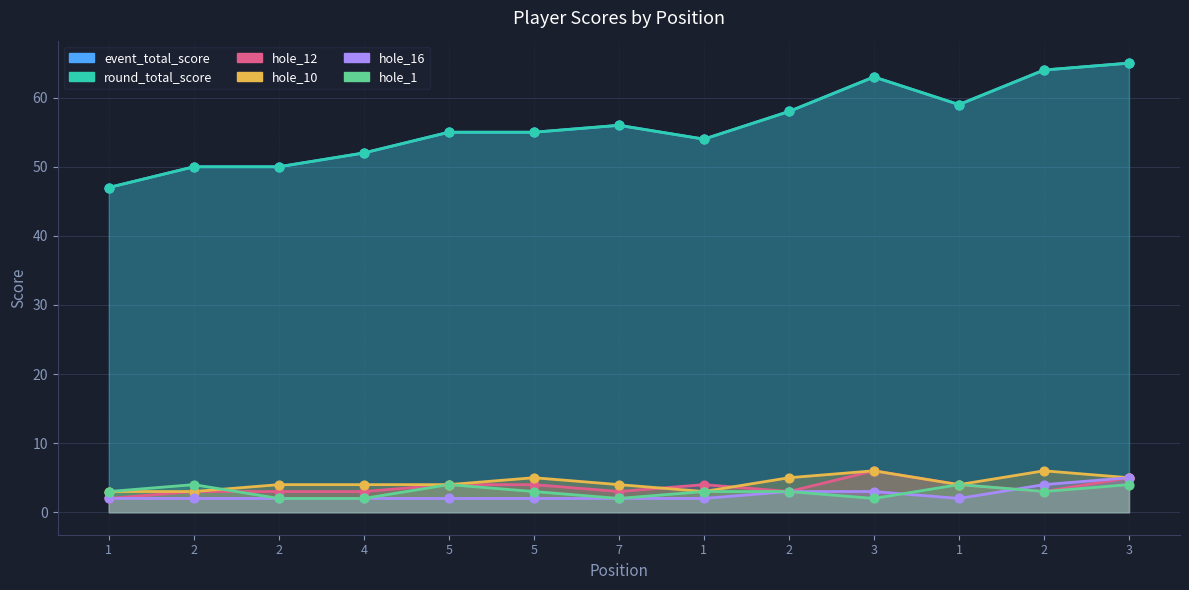

Which series has the largest total across all categories?

event_total_score